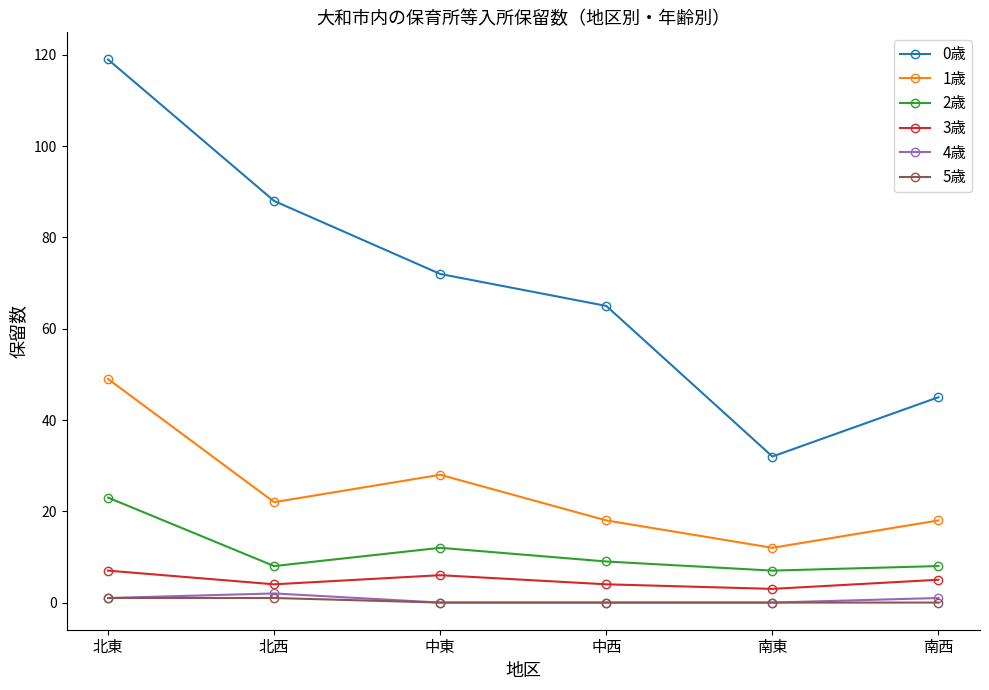

True or false: 5歳 and 1歳 cross at least once.

False